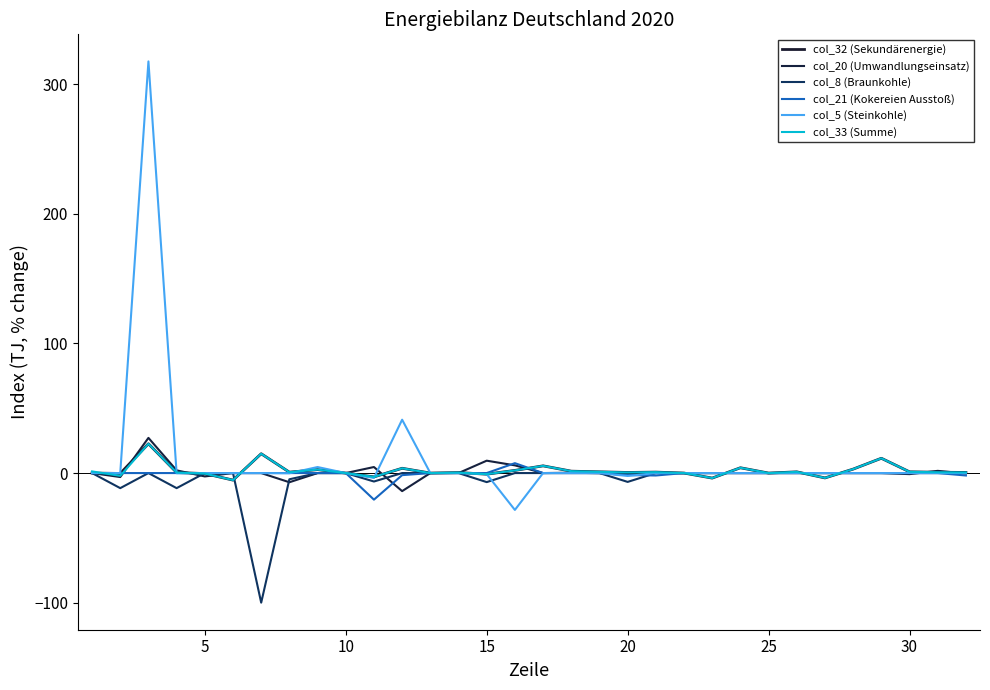

How many lines are shown in the chart?

6